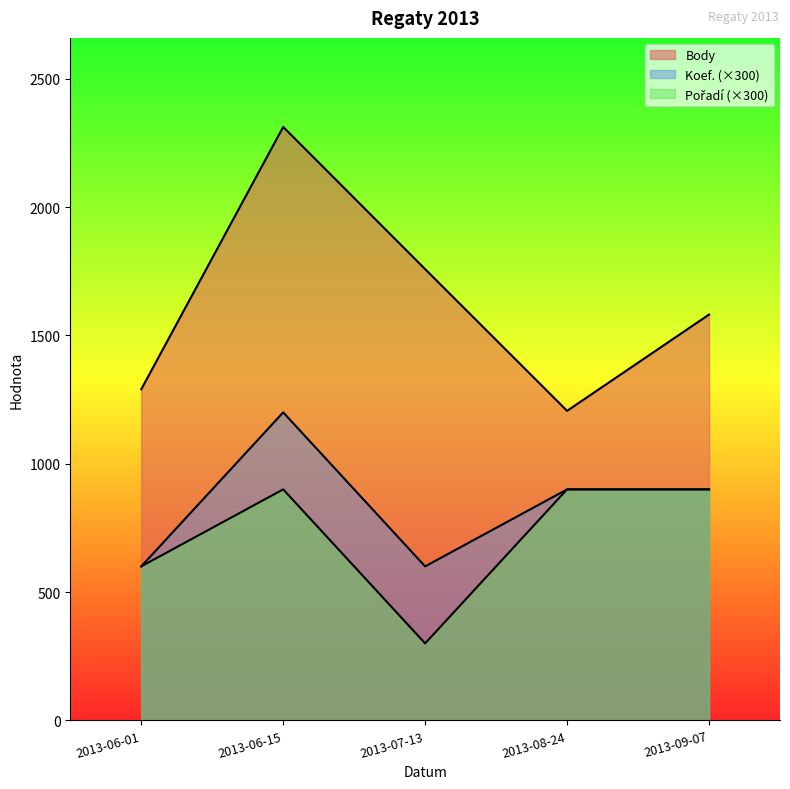

Which series has the largest total across all categories?

Body